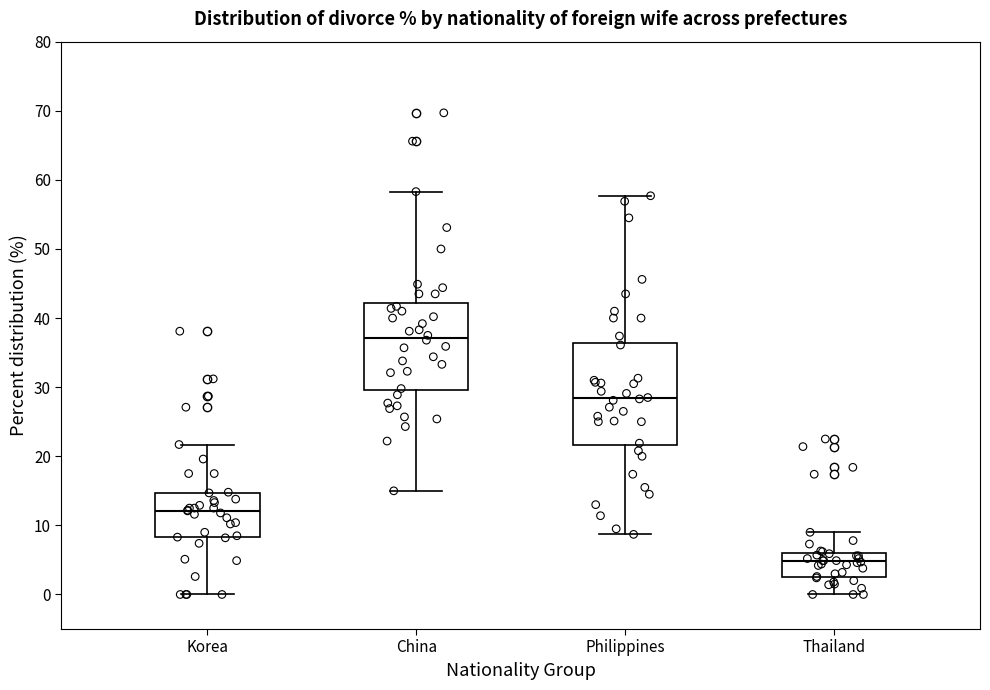

Which box is the tallest, from its lower edge to its upper edge?

Philippines